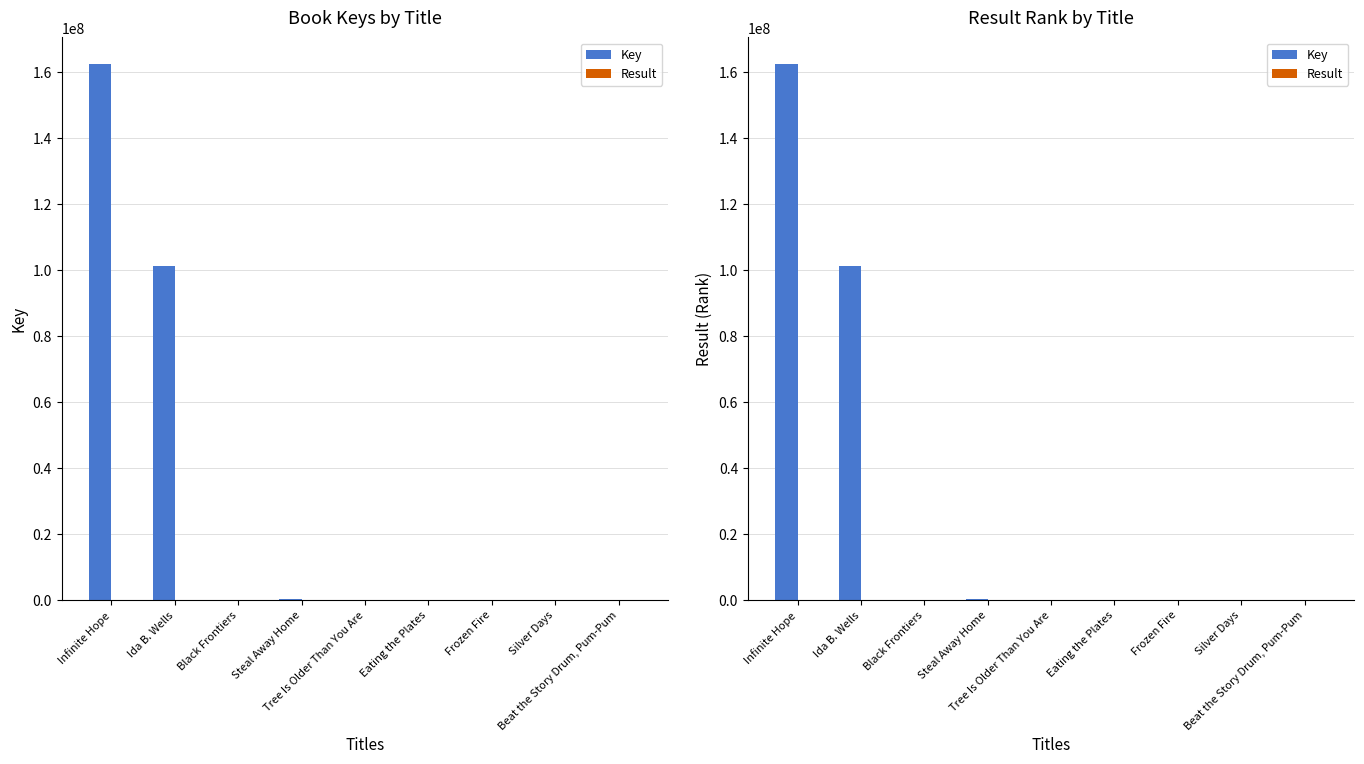

How many bars are there in total?

18